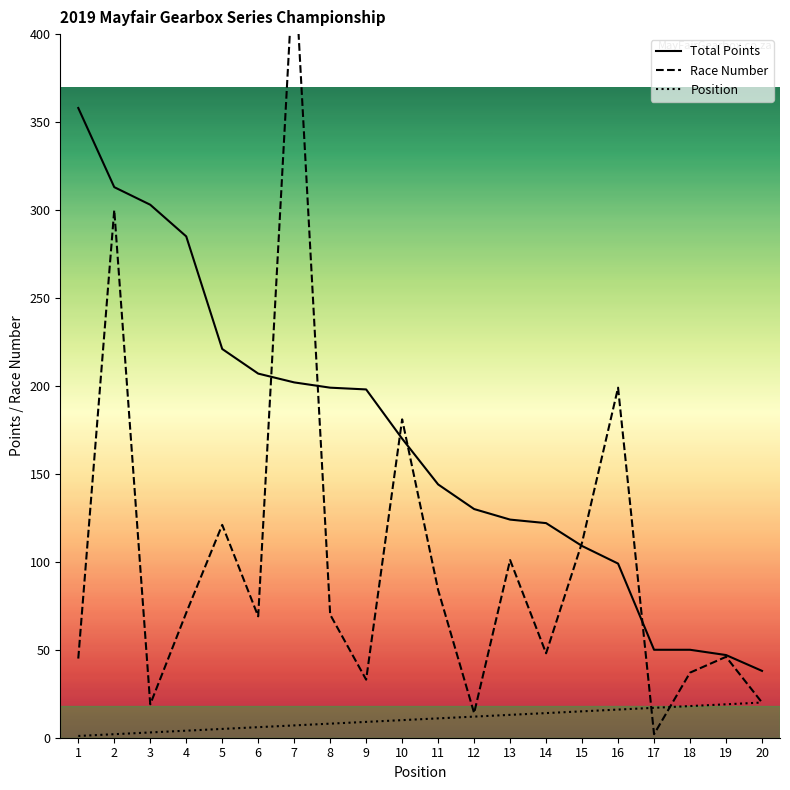

Is the value of Total Points at 19 greater than the value of Position at 18?

Yes